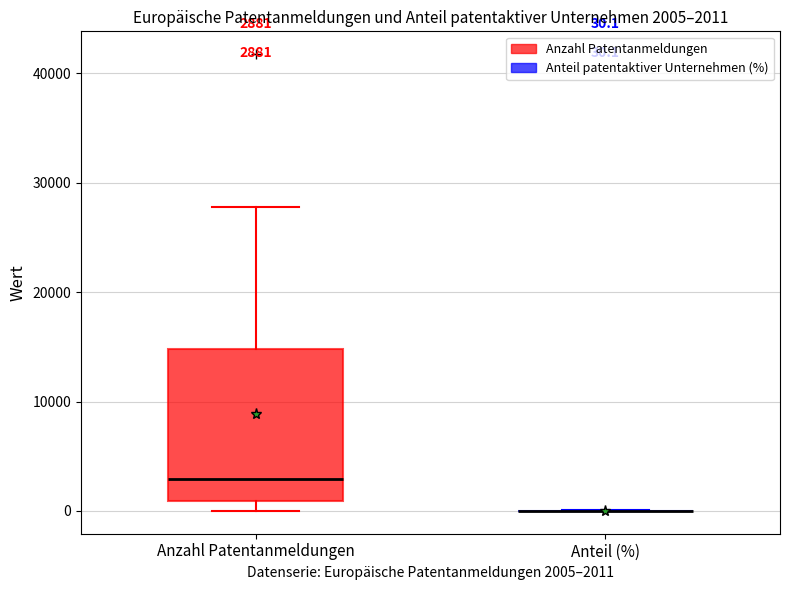

Which box is the tallest, from its lower edge to its upper edge?

Anzahl Patentanmeldungen